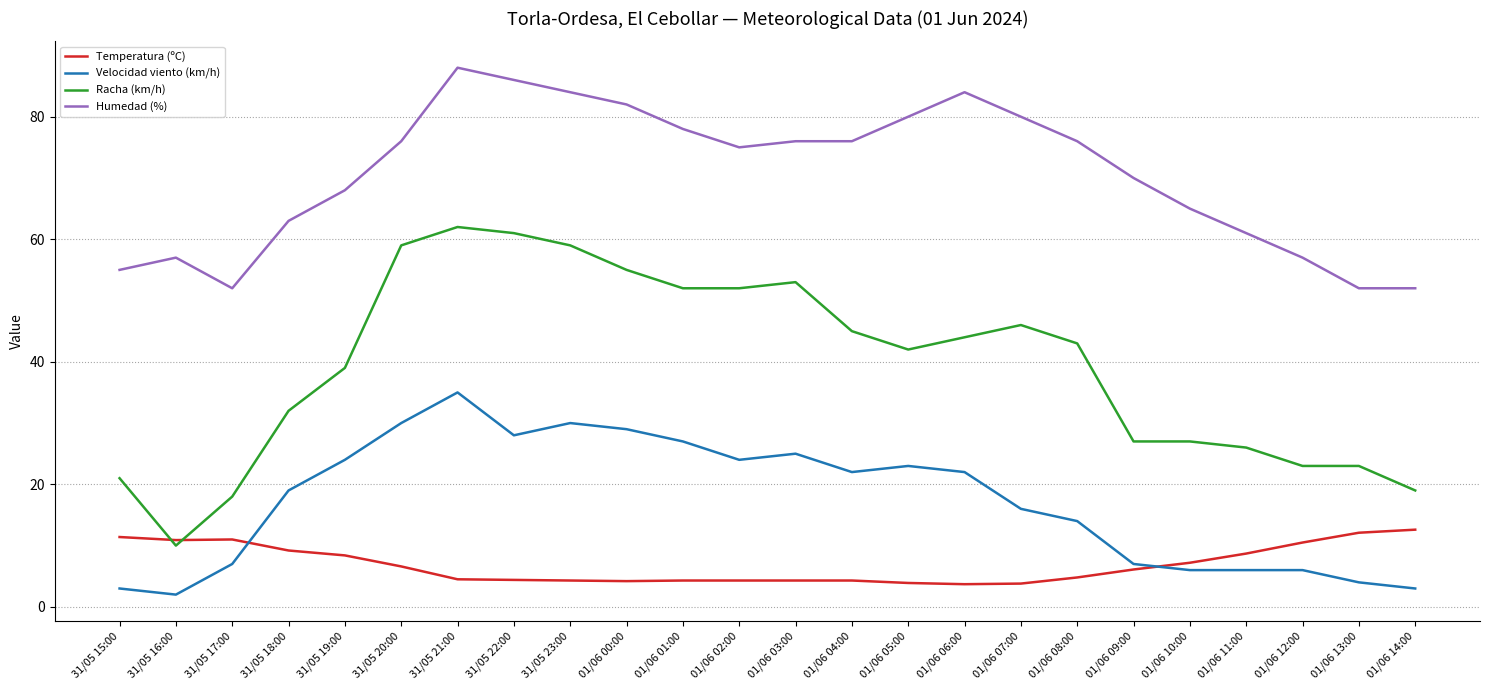

At which category does the chart reach its peak across all series?

31/05 21:00